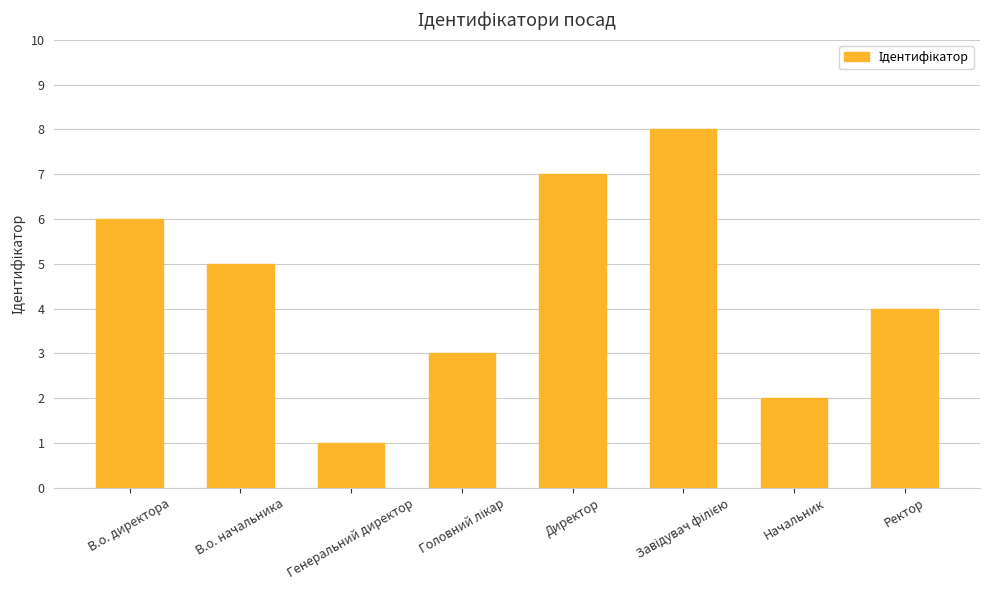

How many categories are shown in the chart?

8